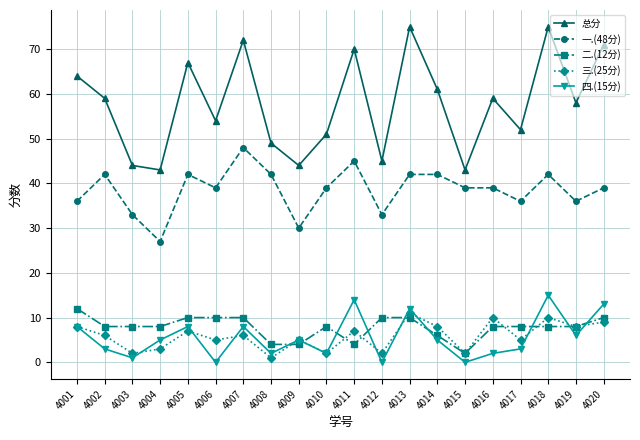

Where is the first local minimum for 总分?

4004